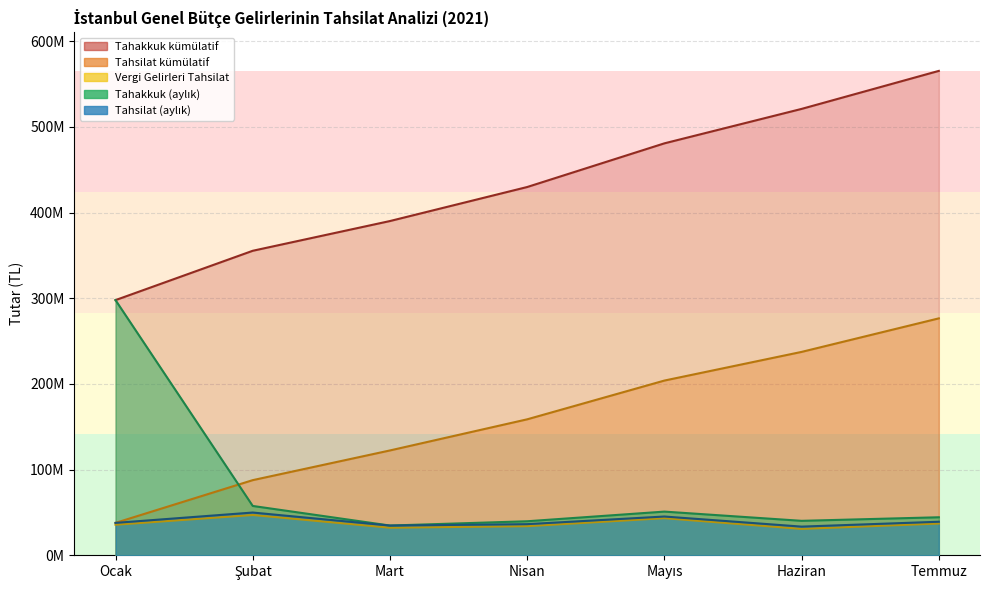

Read the Tahsilat (Nisan aylık) value at Mart, to the nearest 50.

32203450